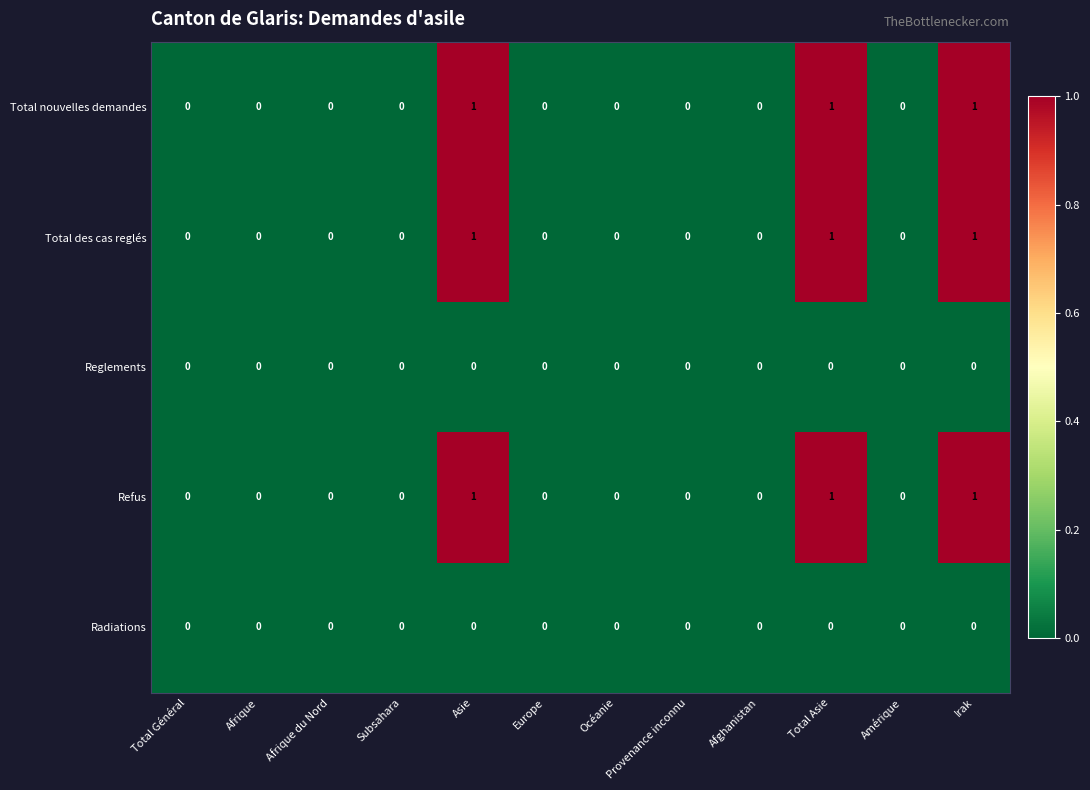

Count the Total des cas reglés values in the range 0 to 1.

12